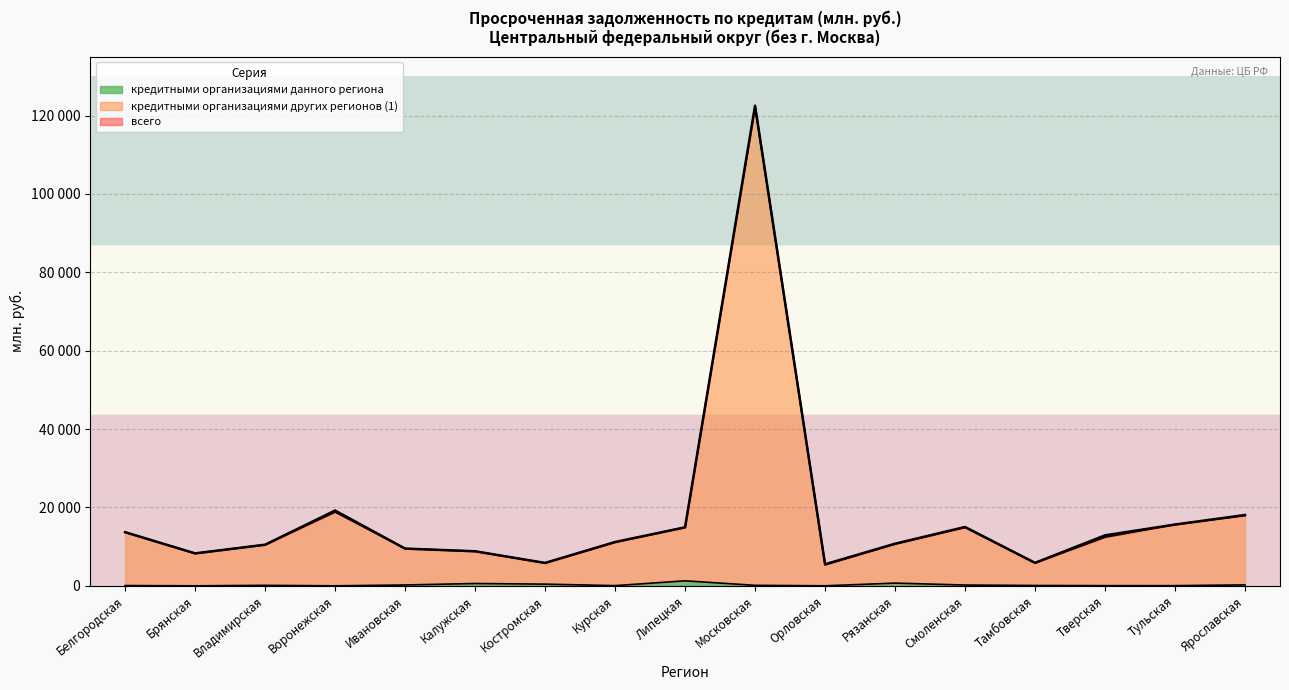

Which has a higher value, Тамбовская or Белгородская?

Белгородская